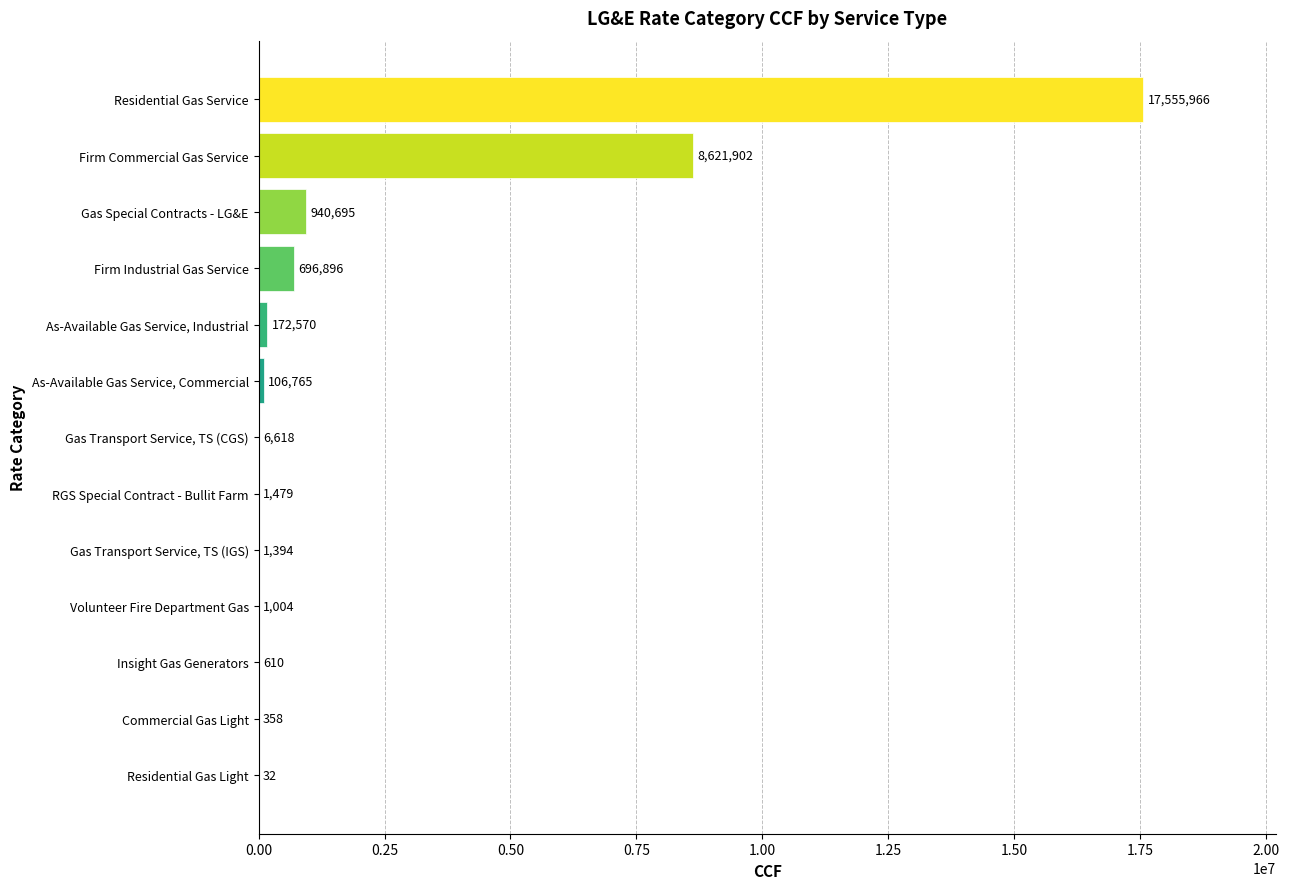

Between Volunteer Fire Department Gas and Gas Special Contracts - LG&E, which is larger?

Gas Special Contracts - LG&E